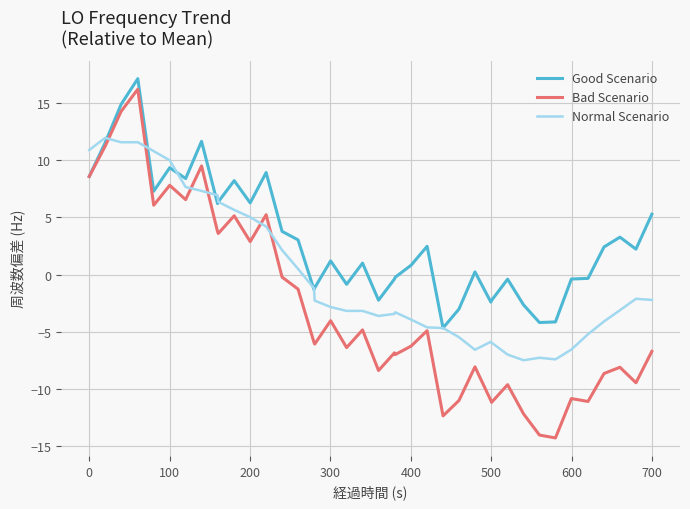

Rank the series by their average value, from lowest to highest.

Bad Scenario, Normal Scenario, Good Scenario